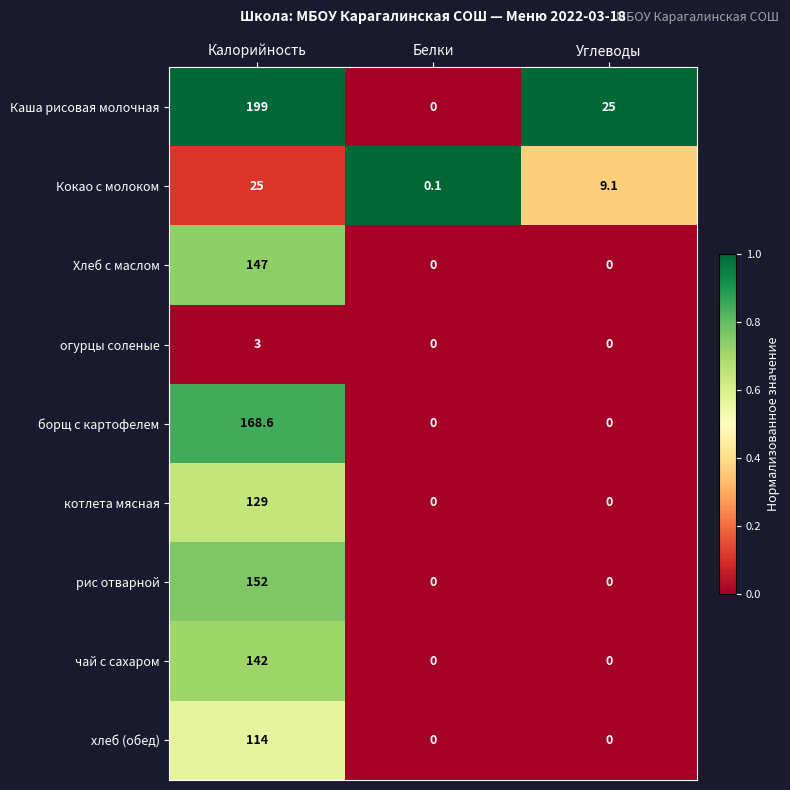

Reading left to right, list all the values displayed in this chart.

Каша рисовая молочная: Калорийность=199.0	Белки=0.0	Углеводы=25.0
Кокао с молоком: Калорийность=25.0	Белки=0.1	Углеводы=9.1
Хлеб с маслом: Калорийность=147.0	Белки=0.0	Углеводы=0.0
огурцы соленые: Калорийность=3.0	Белки=0.0	Углеводы=0.0
борщ с картофелем: Калорийность=168.6	Белки=0.0	Углеводы=0.0
котлета мясная: Калорийность=129.0	Белки=0.0	Углеводы=0.0
рис отварной: Калорийность=152.0	Белки=0.0	Углеводы=0.0
чай с сахаром: Калорийность=142.0	Белки=0.0	Углеводы=0.0
хлеб (обед): Калорийность=114.0	Белки=0.0	Углеводы=0.0